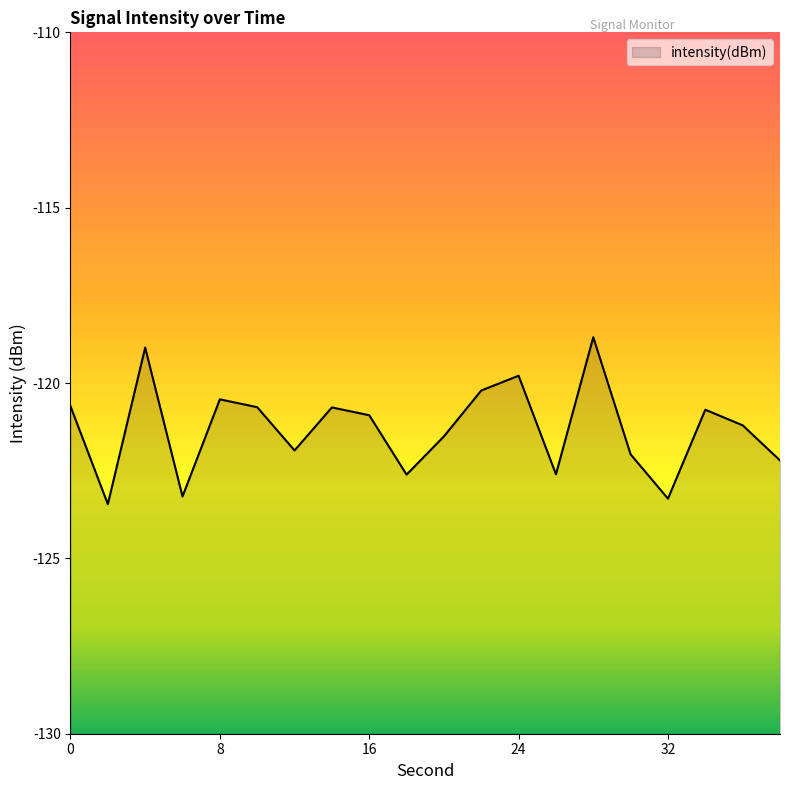

At which category does the data reach its first local peak?

4